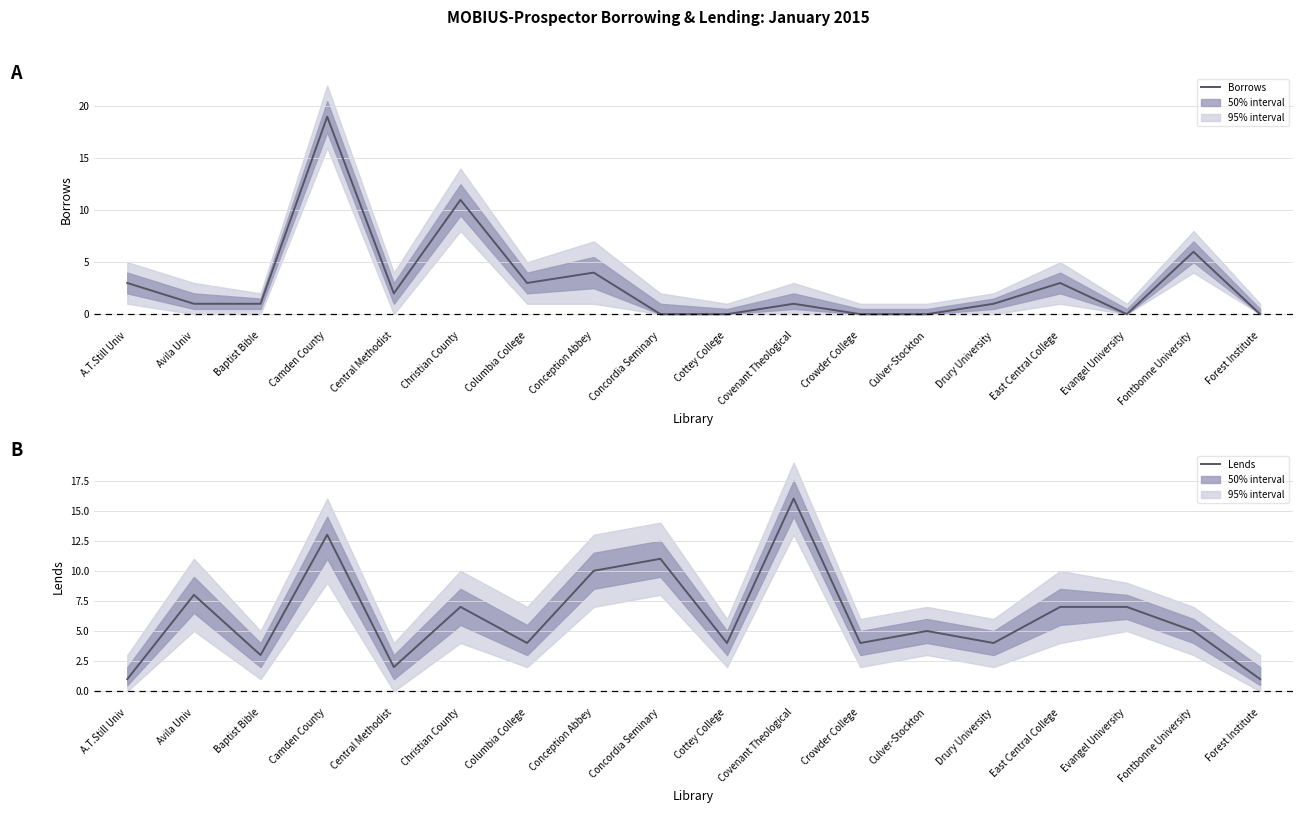

How many values in the Lends series exceed 5?

8